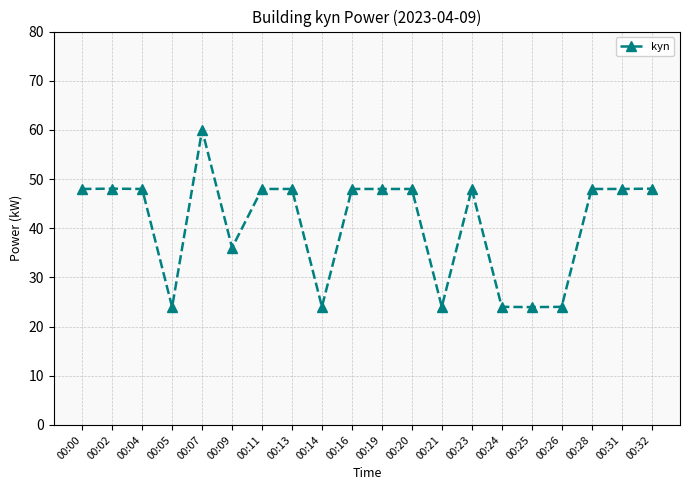

What is the greatest value displayed?

60.0